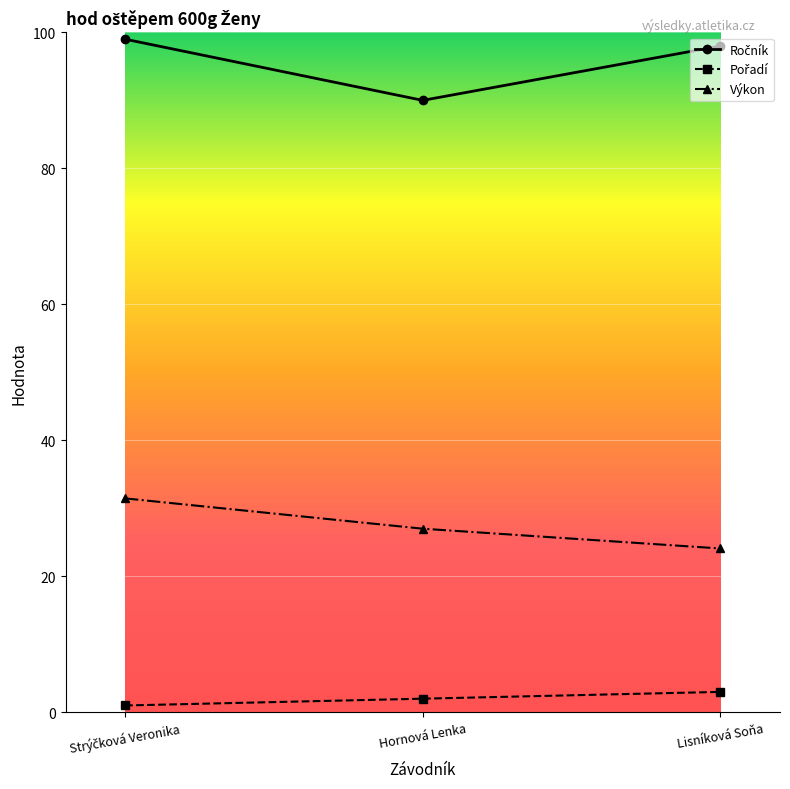

What is the total value across all series at Hornová Lenka?

119.0